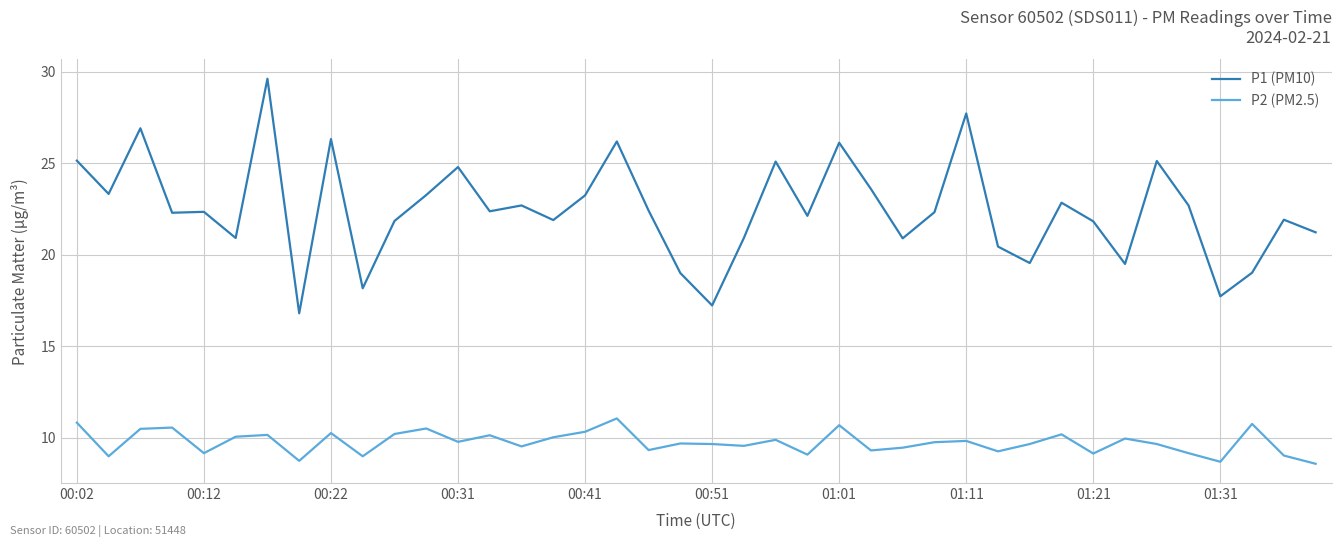

How many lines are shown in the chart?

2